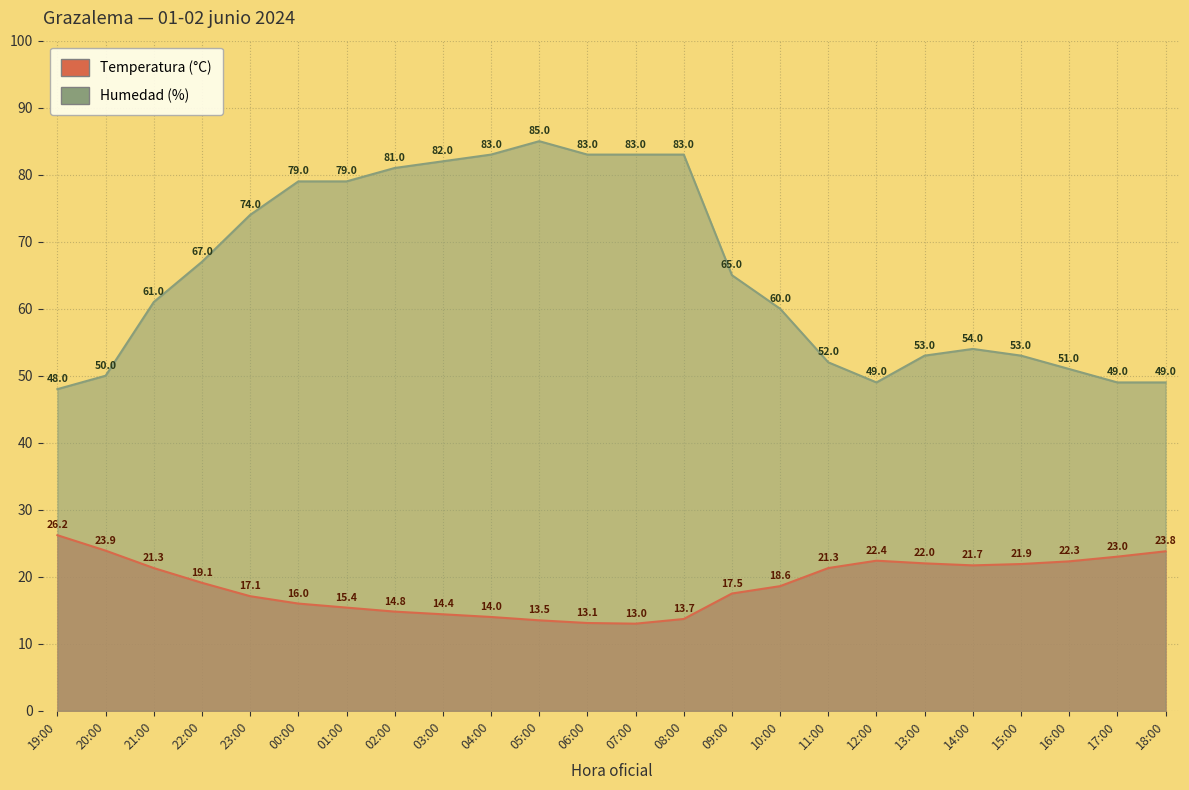

What is the minimum value for Humedad (%)?

48.0